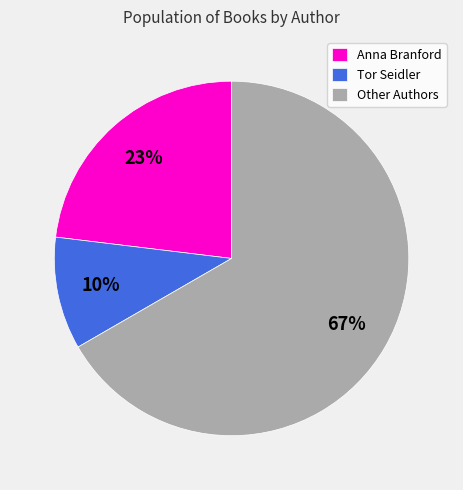

To the nearest percent, what portion does Other Authors represent?

67%